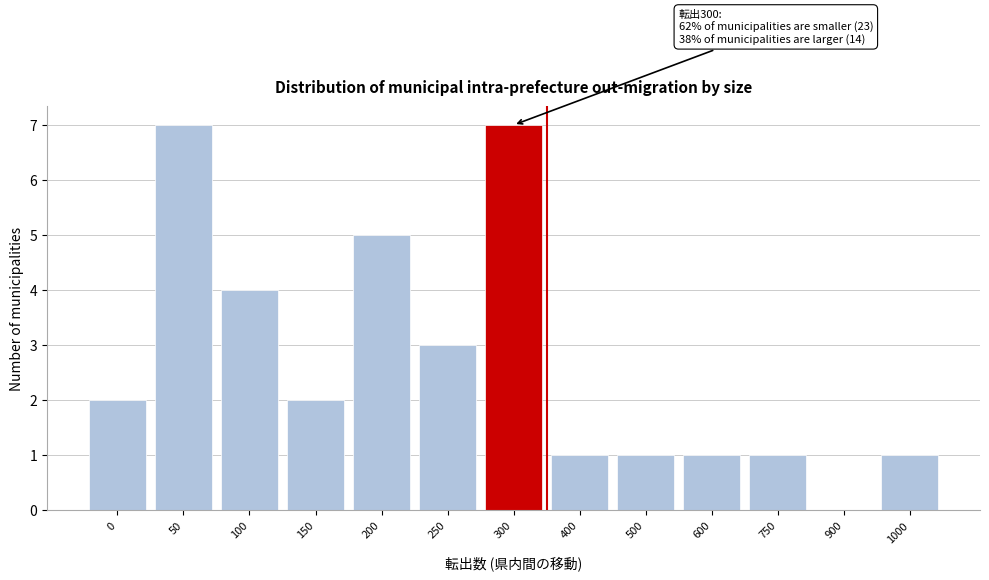

Reading right to left, list all the values displayed in this chart.

1000=1	900=0	750=1	600=1	500=1	400=1	300=7	250=3	200=5	150=2	100=4	50=7	0=2